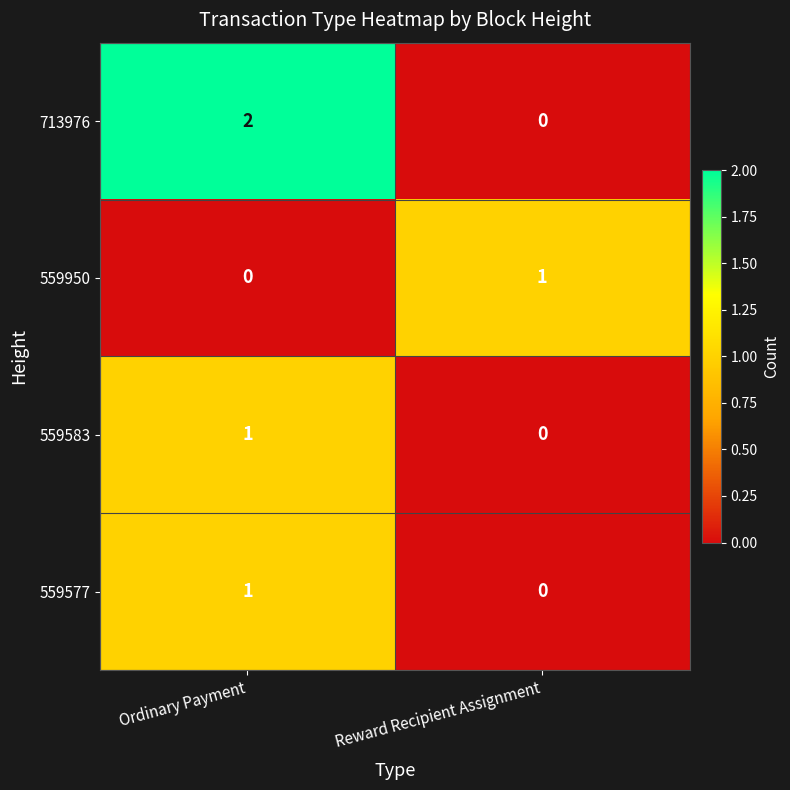

At which label does 559583 reach its peak?

Ordinary Payment